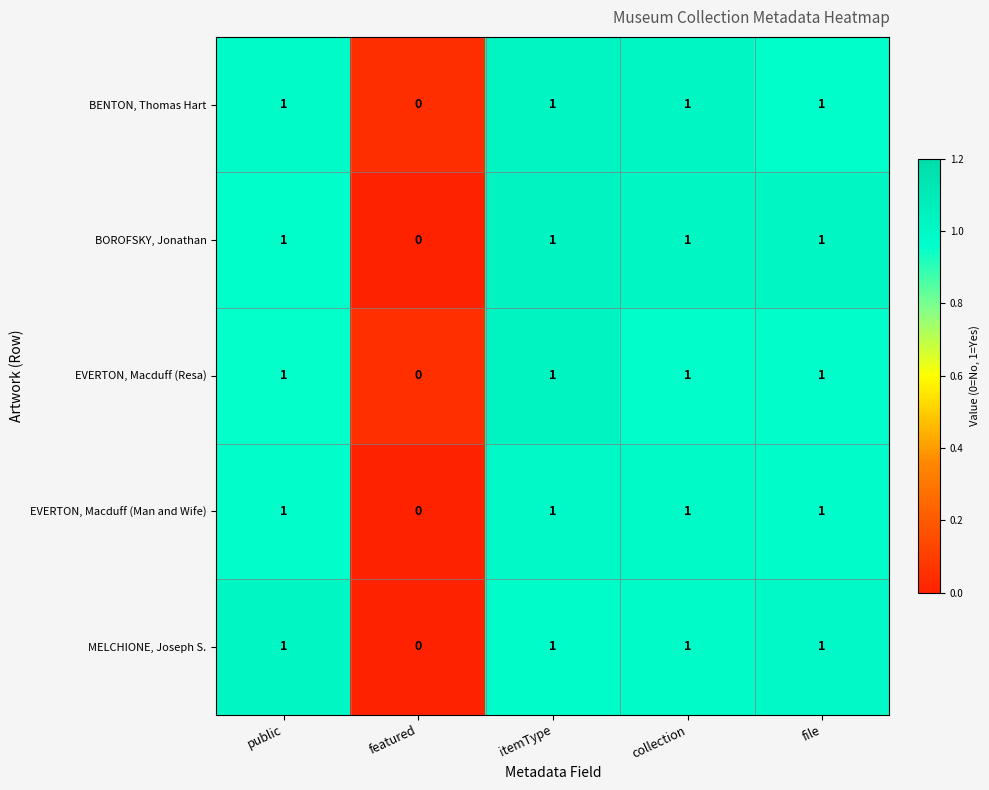

What is the total value across all series at public?

5